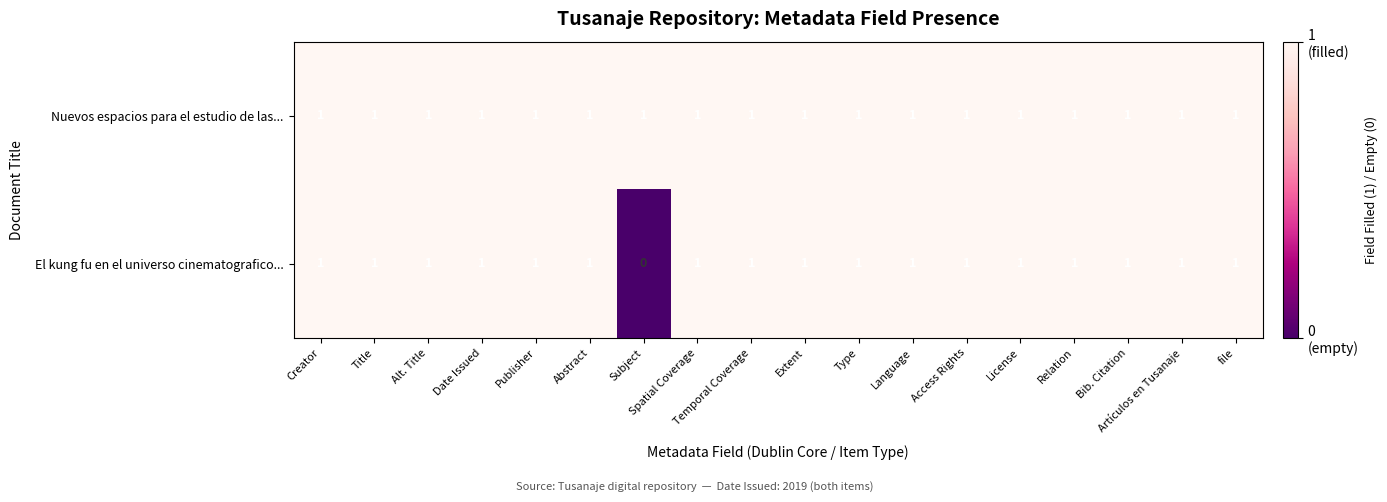

Rank the series by their average value, from lowest to highest.

El kung fu en el universo cinematografico..., Nuevos espacios para el estudio de las...